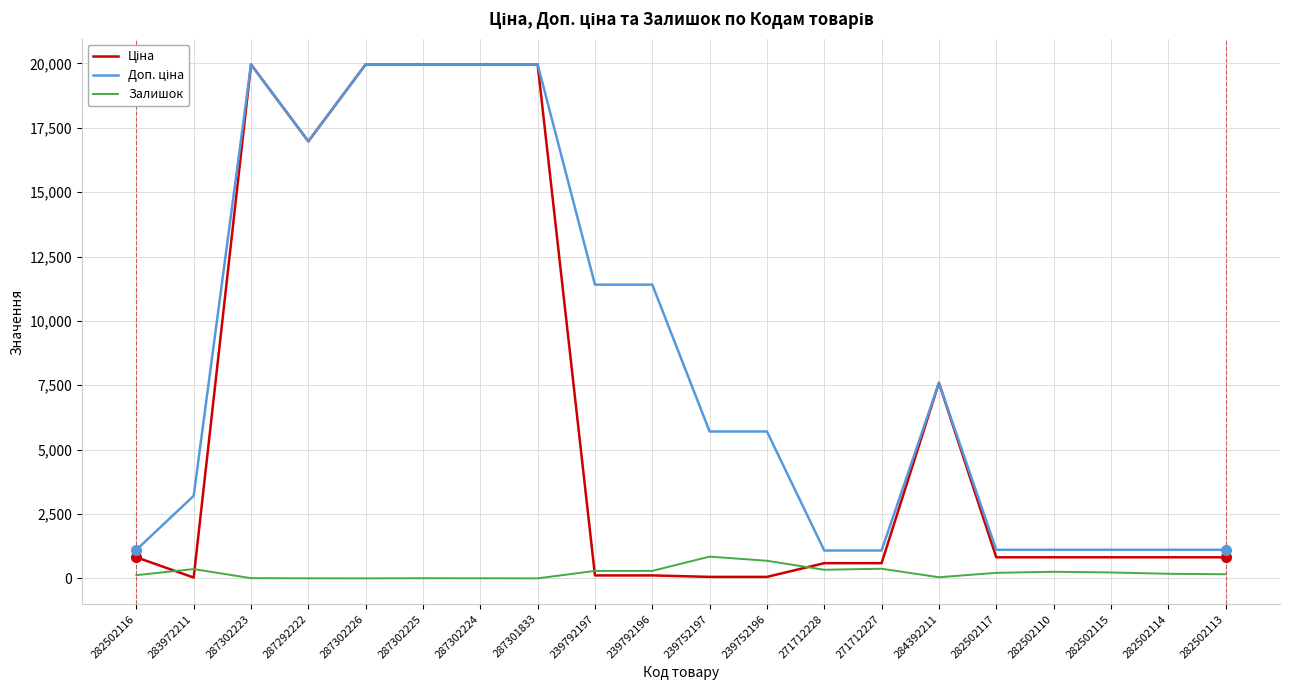

What is the maximum value shown in the chart?

19964.2